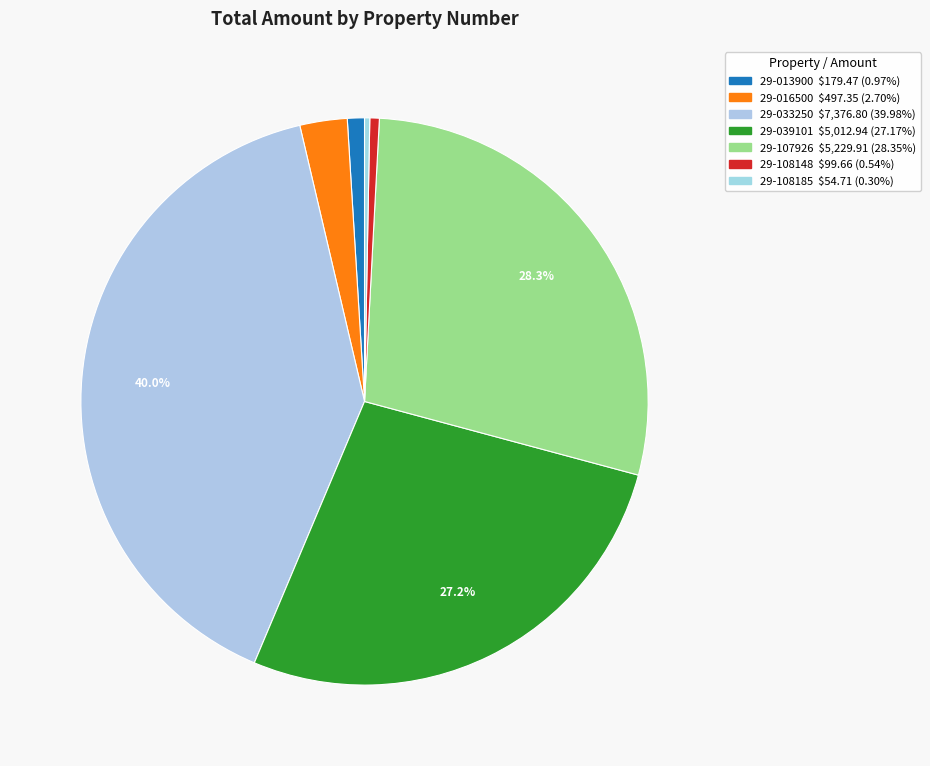

Count the number of slices in the pie.

7